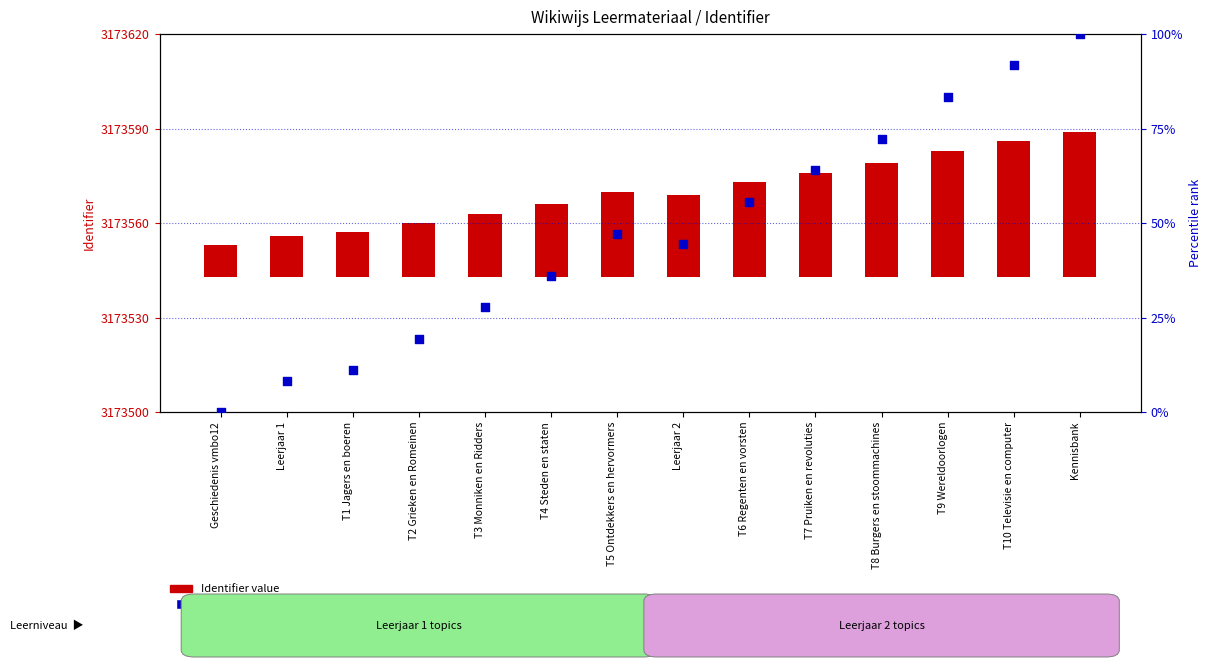

What are all the series names shown in the legend?

Identifier value, percentile rank within the sample